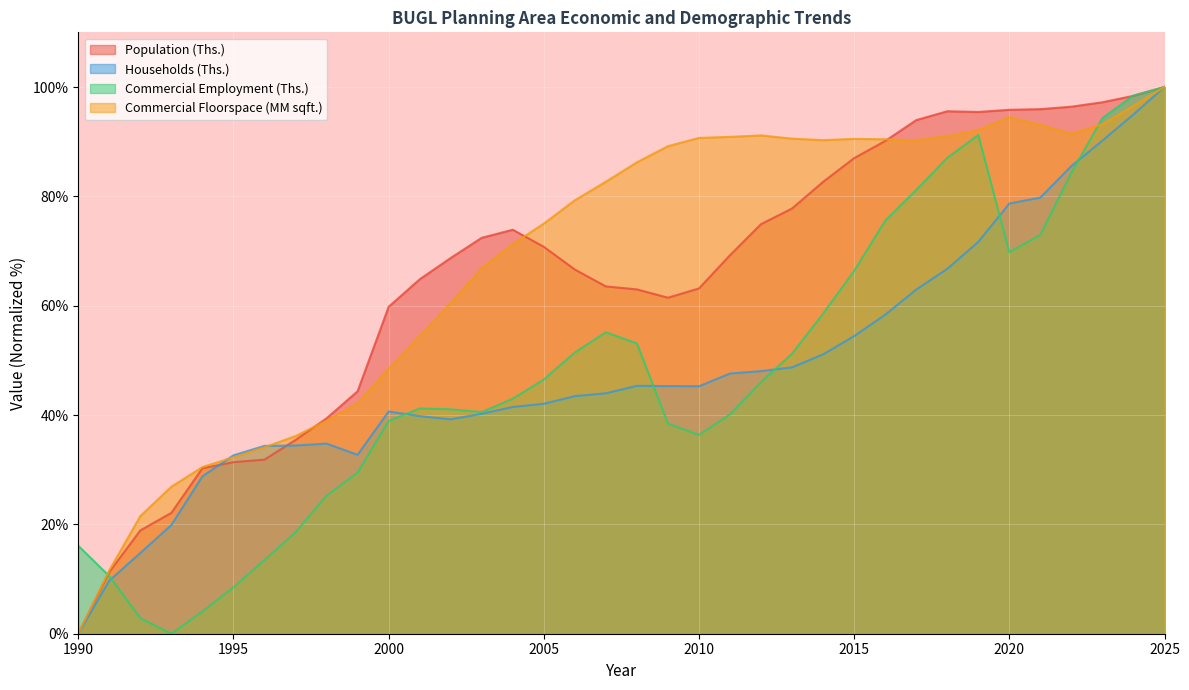

Between 2006 and 2023, which is larger?

2023